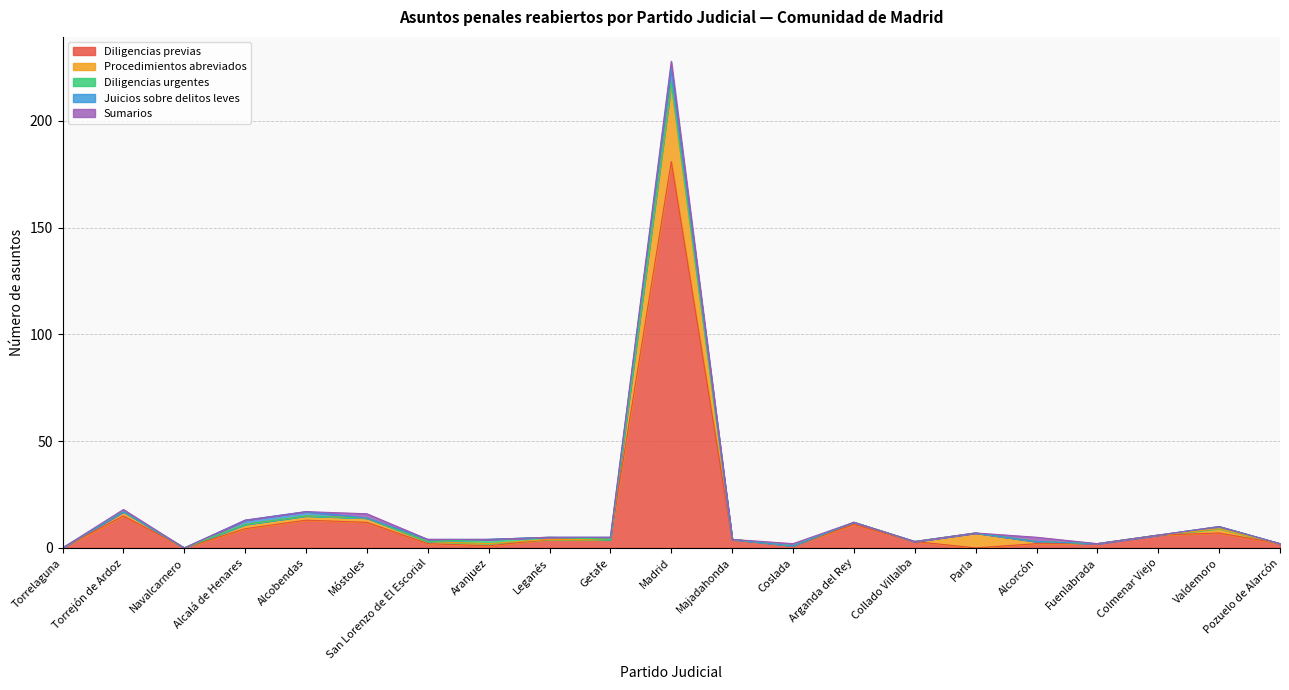

In Diligencias urgentes, how many points are higher than both neighbors (excluding endpoints)?

3